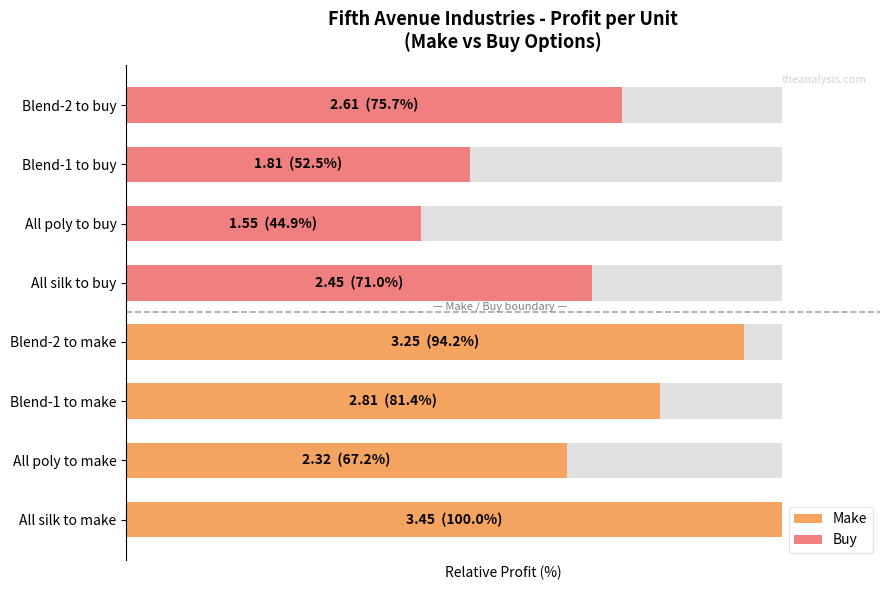

At how many categories does at least one series exceed 79?

3